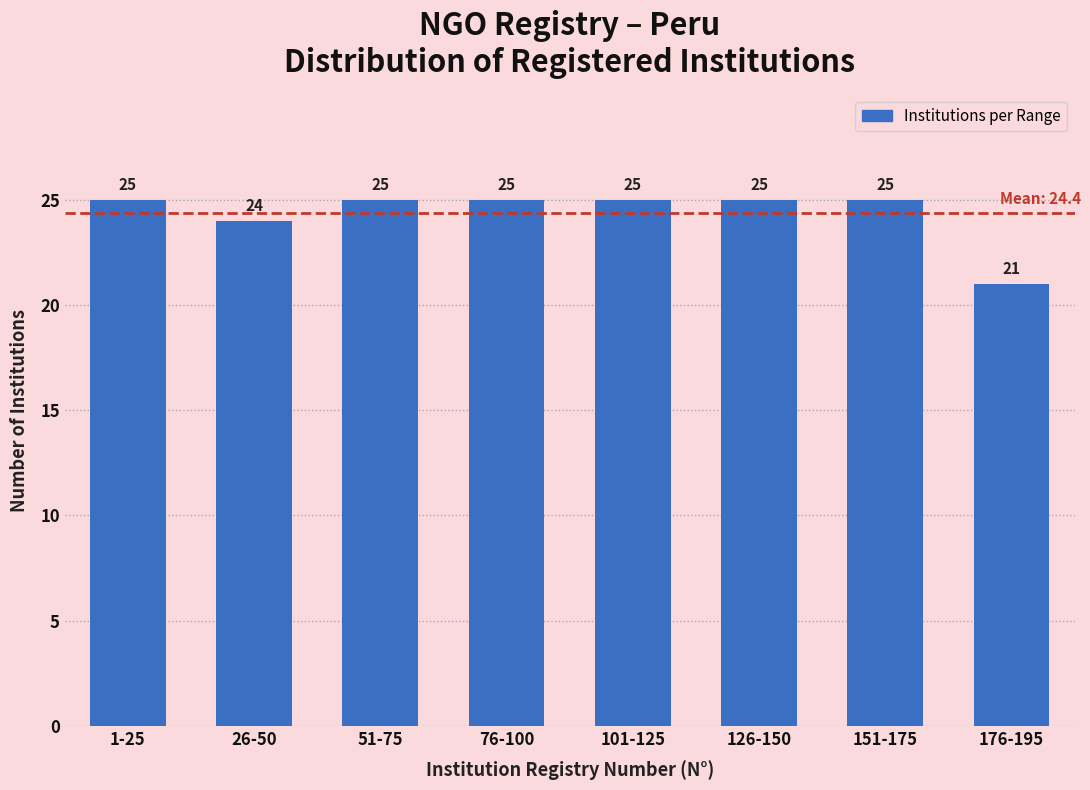

Reading right to left, list all the values displayed in this chart.

21	25	25	25	25	25	24	25